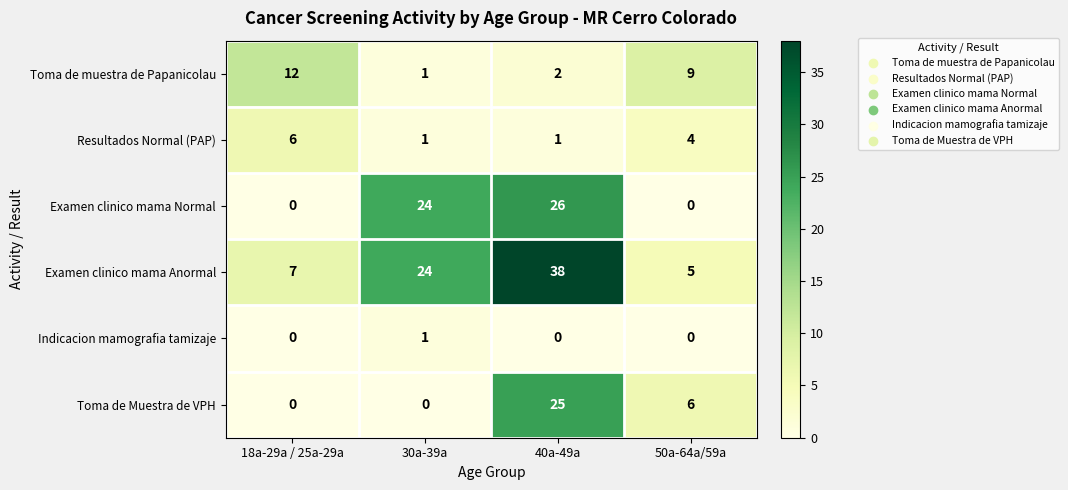

List the series in order of their peak value, lowest first.

Indicacion mamografia tamizaje, Resultados Normal (PAP), Toma de muestra de Papanicolau, Toma de Muestra de VPH, Examen clinico mama Normal, Examen clinico mama Anormal